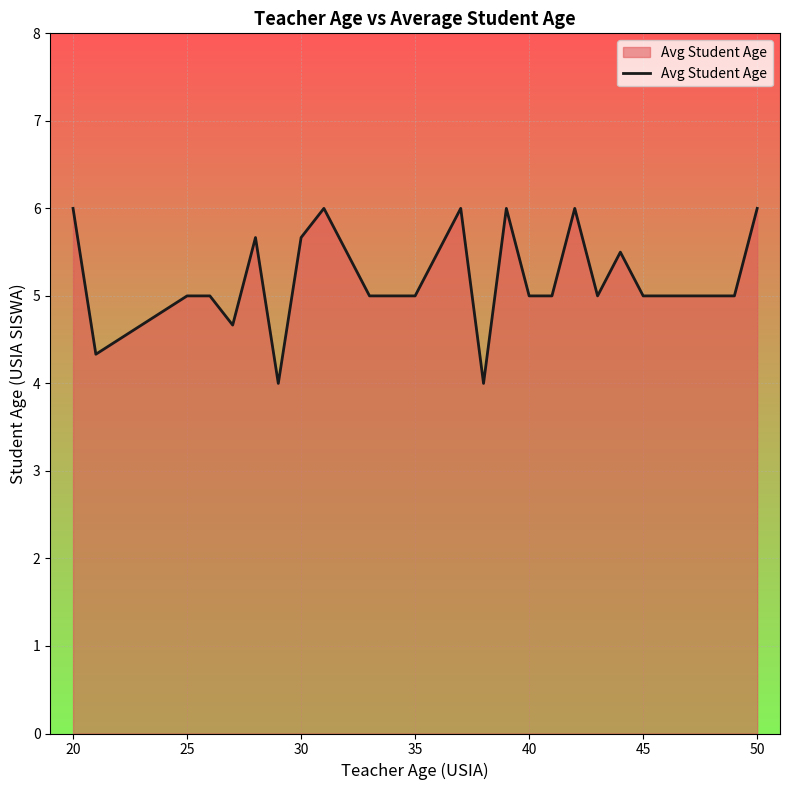

How many lines are shown in the chart?

1